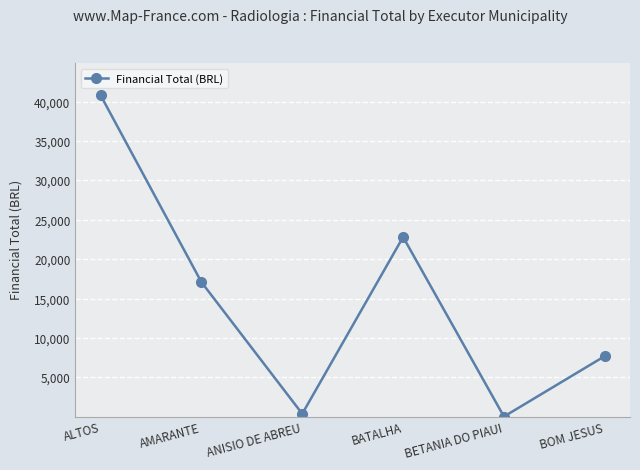

What is the label of the 3rd point from the right?

BATALHA